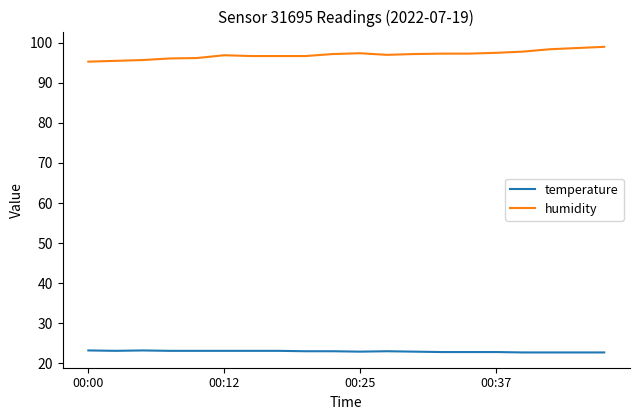

What is the smallest value displayed?

22.7